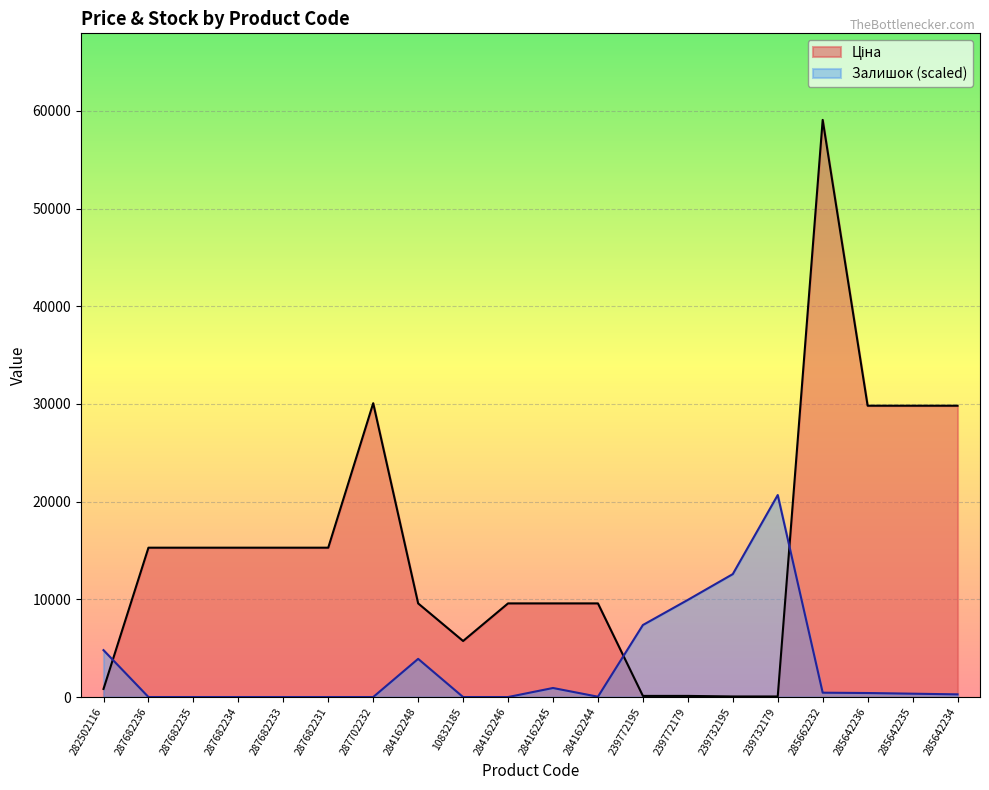

The value of Залишок at 284162245 is 1242.3. True or false?

False